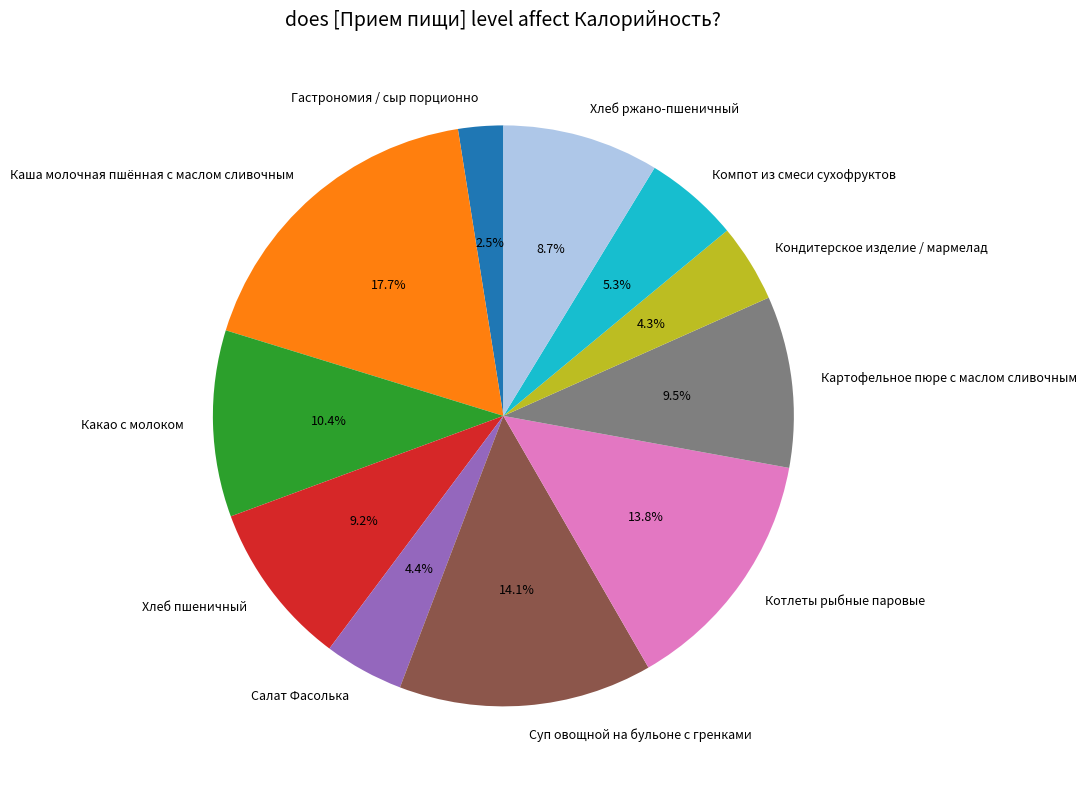

Which category has the biggest portion of the pie?

Каша молочная пшённая с маслом сливочным